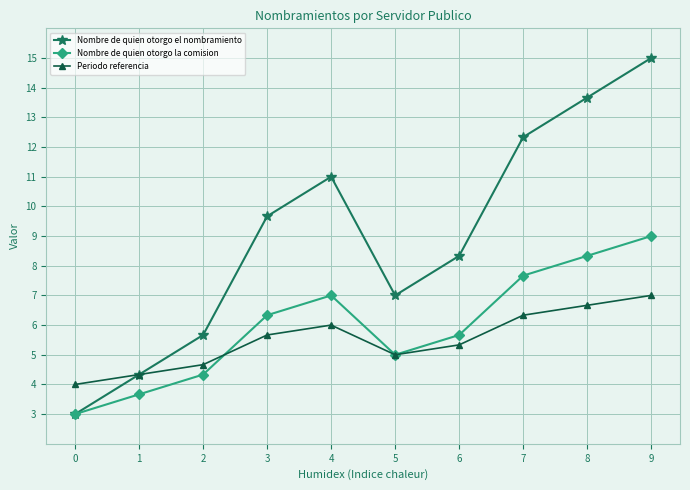

Reading left to right, extract all data points from this chart.

Nombre de quien otorgo el nombramiento: 3.0	4.3	5.7	9.7	11.0	7.0	8.3	12.3	13.7	15.0
Nombre de quien otorgo la comision: 3.0	3.7	4.3	6.3	7.0	5.0	5.7	7.7	8.3	9.0
Periodo referencia: 4.0	4.3	4.7	5.7	6.0	5.0	5.3	6.3	6.7	7.0